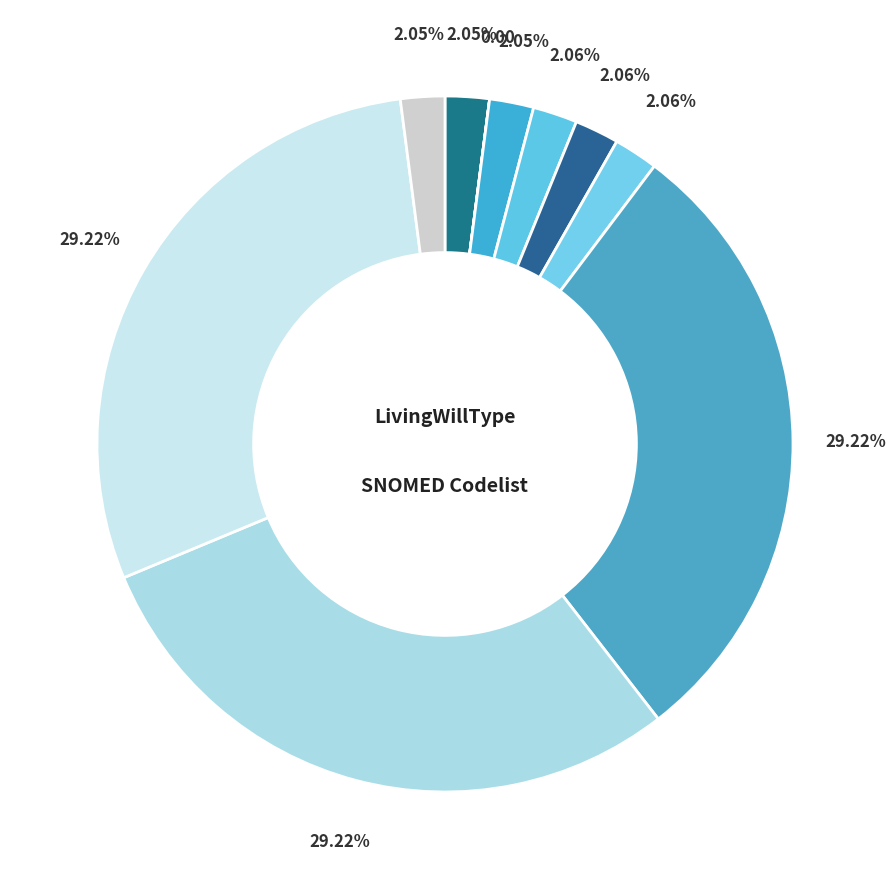

Count the number of slices in the pie.

10